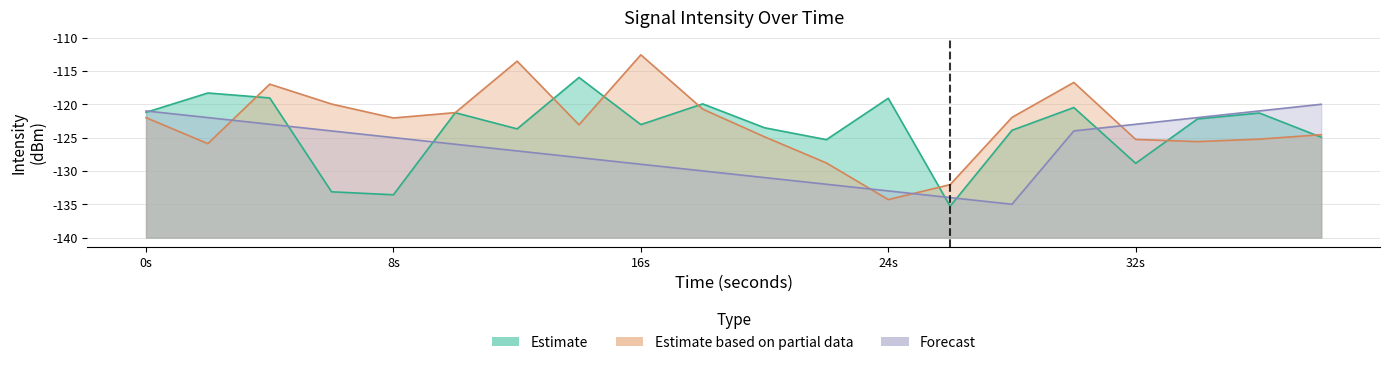

At which category is the sum across all series the highest?

4